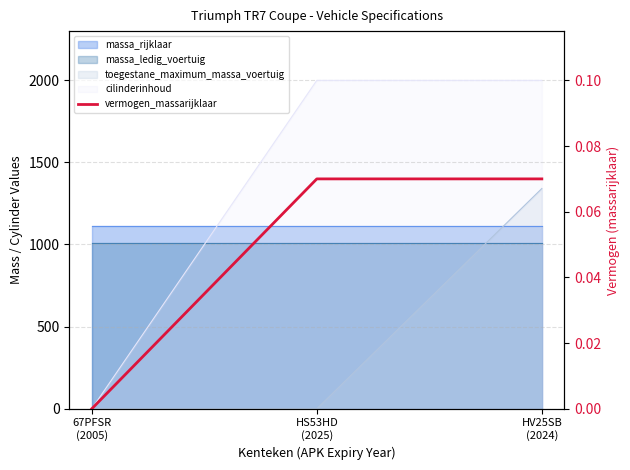

Rank the categories by value from lowest to highest.

67PFSR
(2005), HS53HD
(2025), HV25SB
(2024)